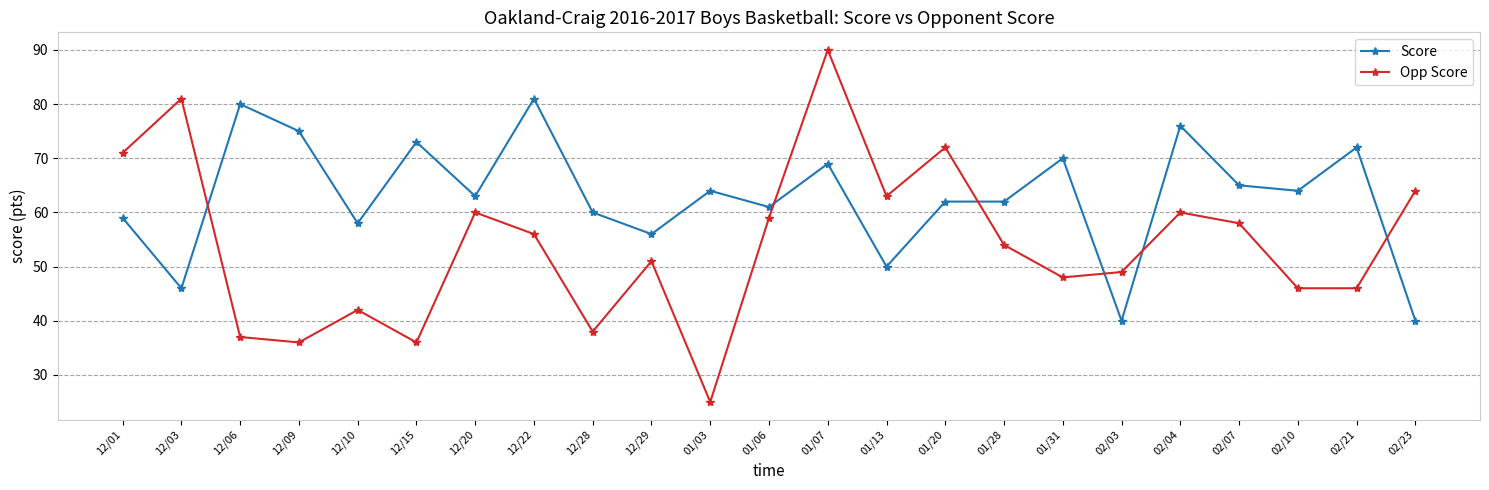

Reading left to right, extract all data points from this chart.

Score: 59	46	80	75	58	73	63	81	60	56	64	61	69	50	62	62	70	40	76	65	64	72	40
Opp Score: 71	81	37	36	42	36	60	56	38	51	25	59	90	63	72	54	48	49	60	58	46	46	64